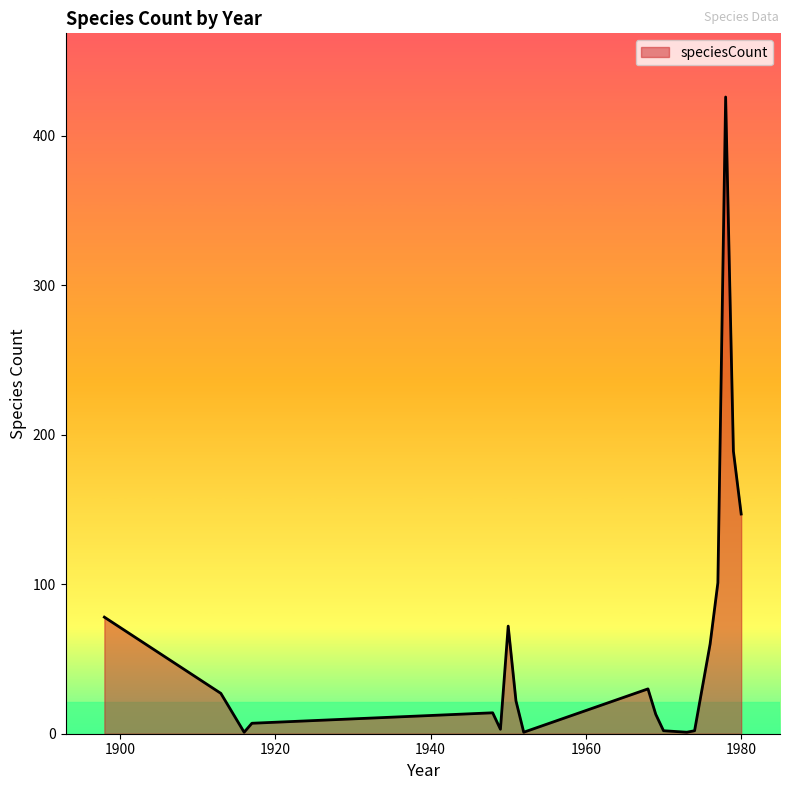

What is the difference between the maximum and minimum values?

425